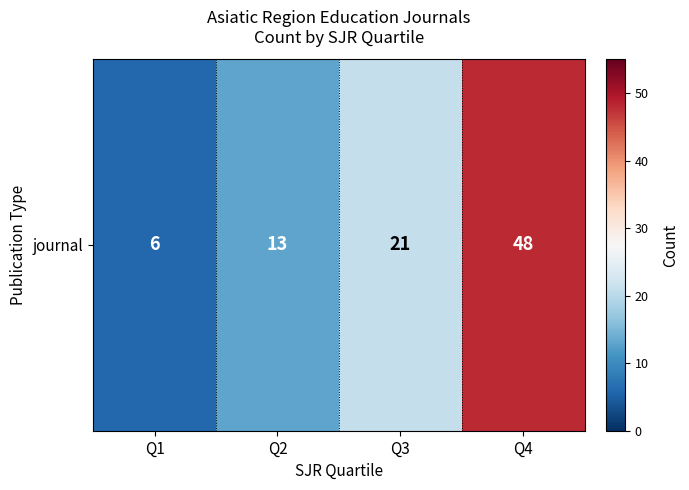

Reading left to right, extract all data points from this chart.

6	13	21	48